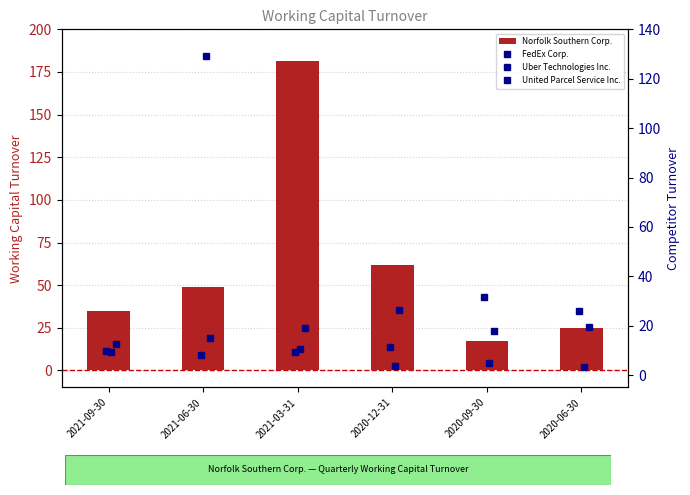

Which series has the largest range (max minus min)?

Norfolk Southern Corp.